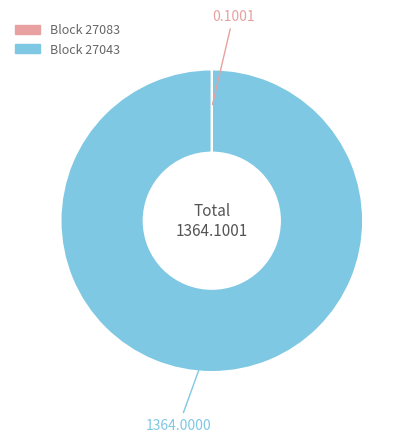

Does any single category account for the majority?

Yes